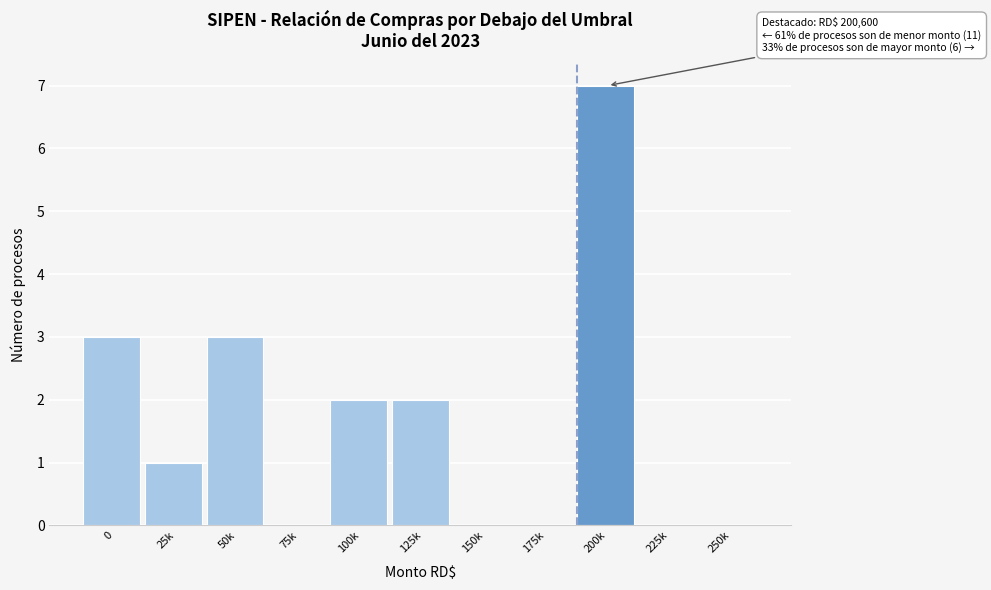

Reading right to left, extract all data points from this chart.

250k=0	225k=0	200k=7	175k=0	150k=0	125k=2	100k=2	75k=0	50k=3	25k=1	0=3